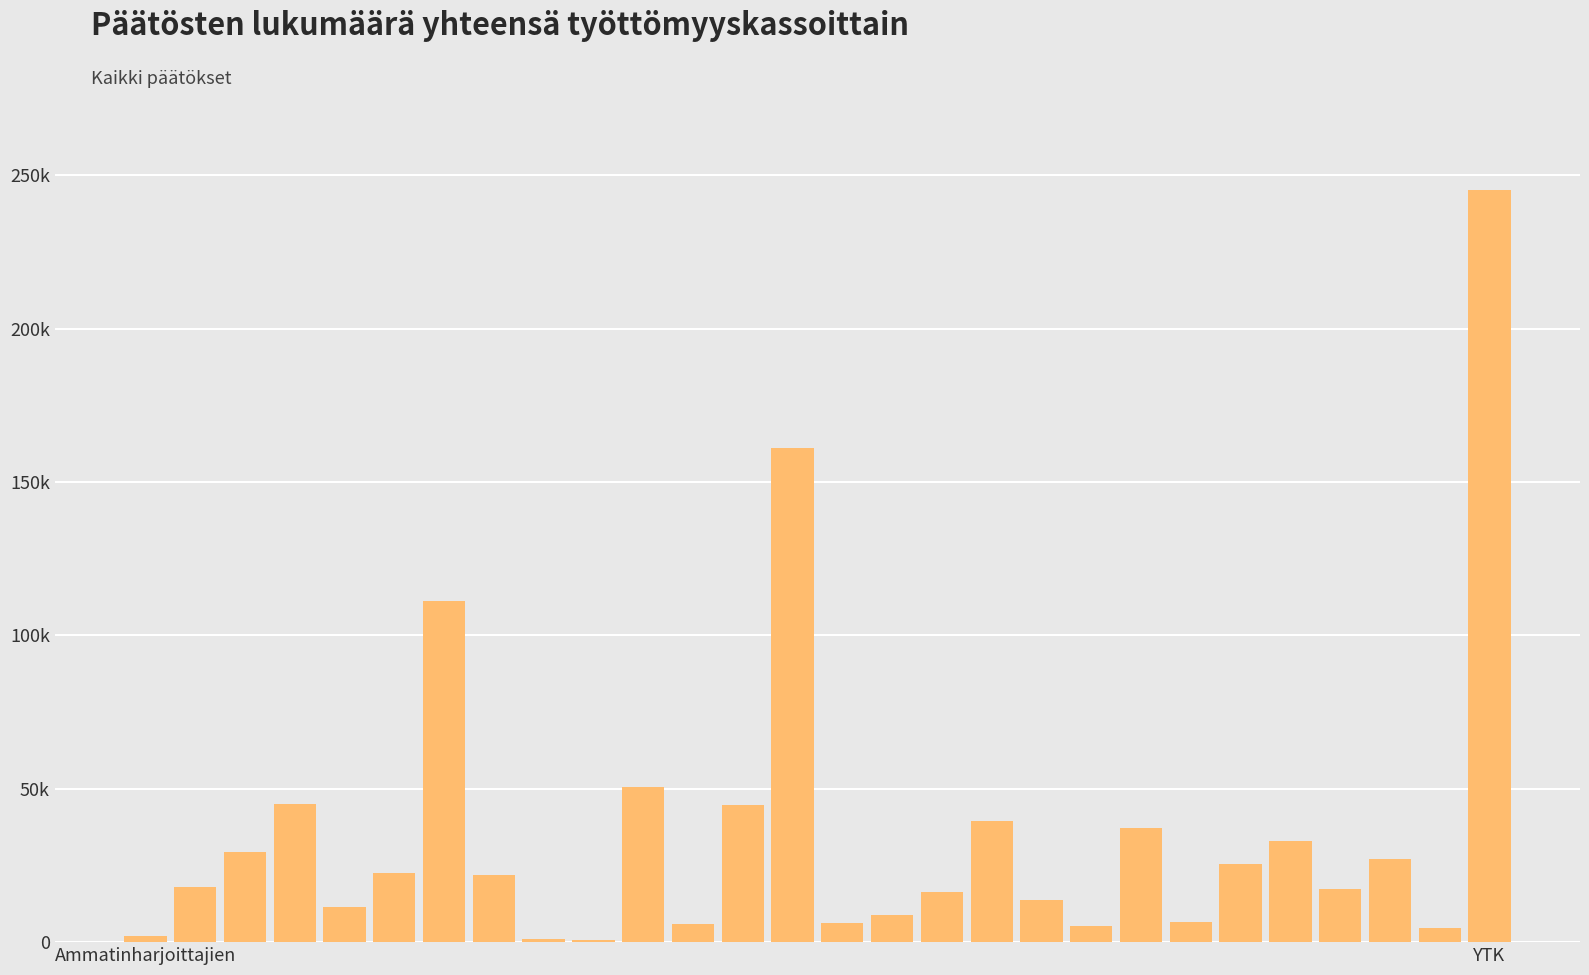

Are the bars horizontal?

No